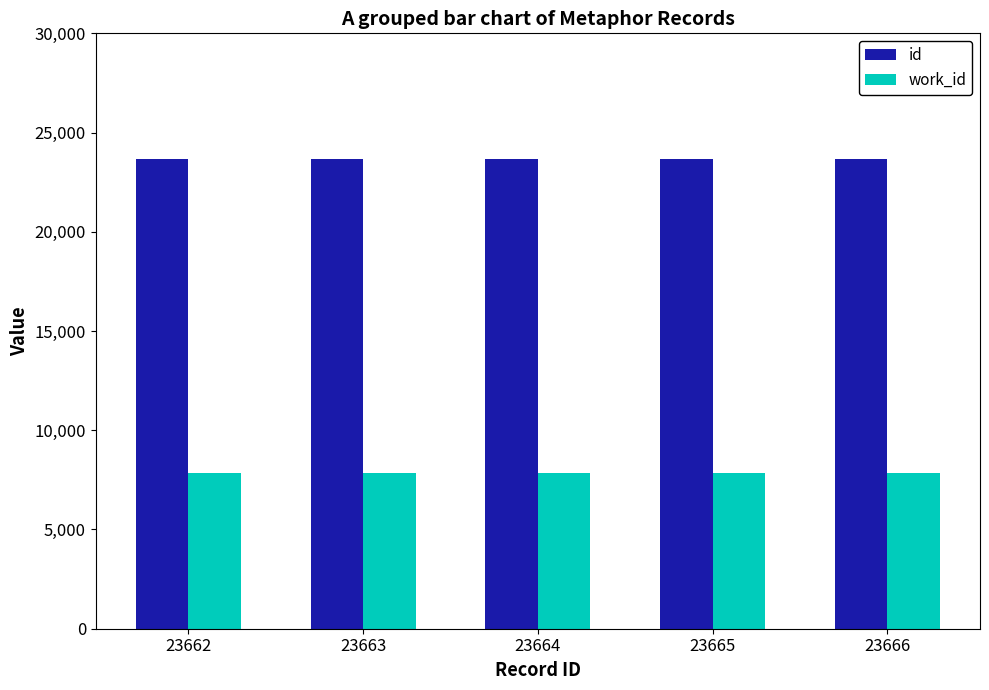

What are all the series names shown in the legend?

id, work_id